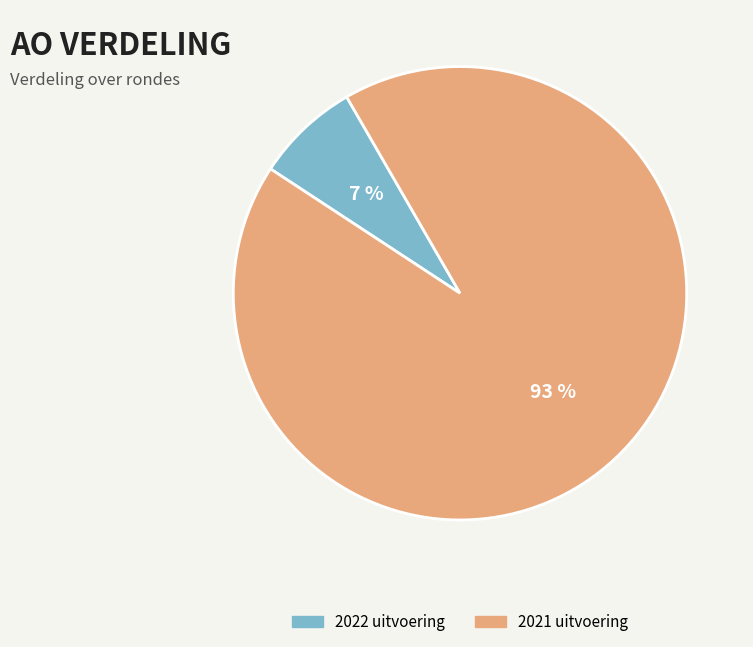

To the nearest percent, what percentage of the pie is 2022 uitvoering?

7%